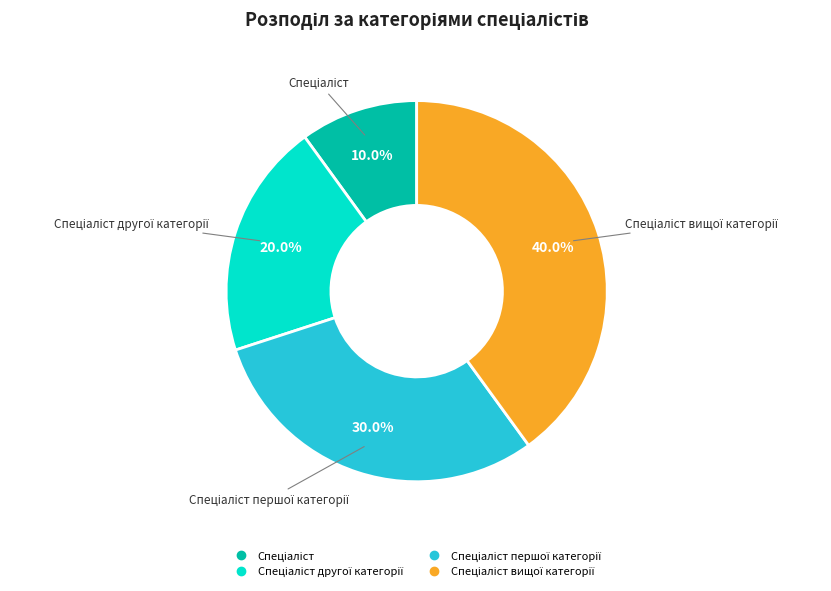

Is there a majority slice in this chart?

No